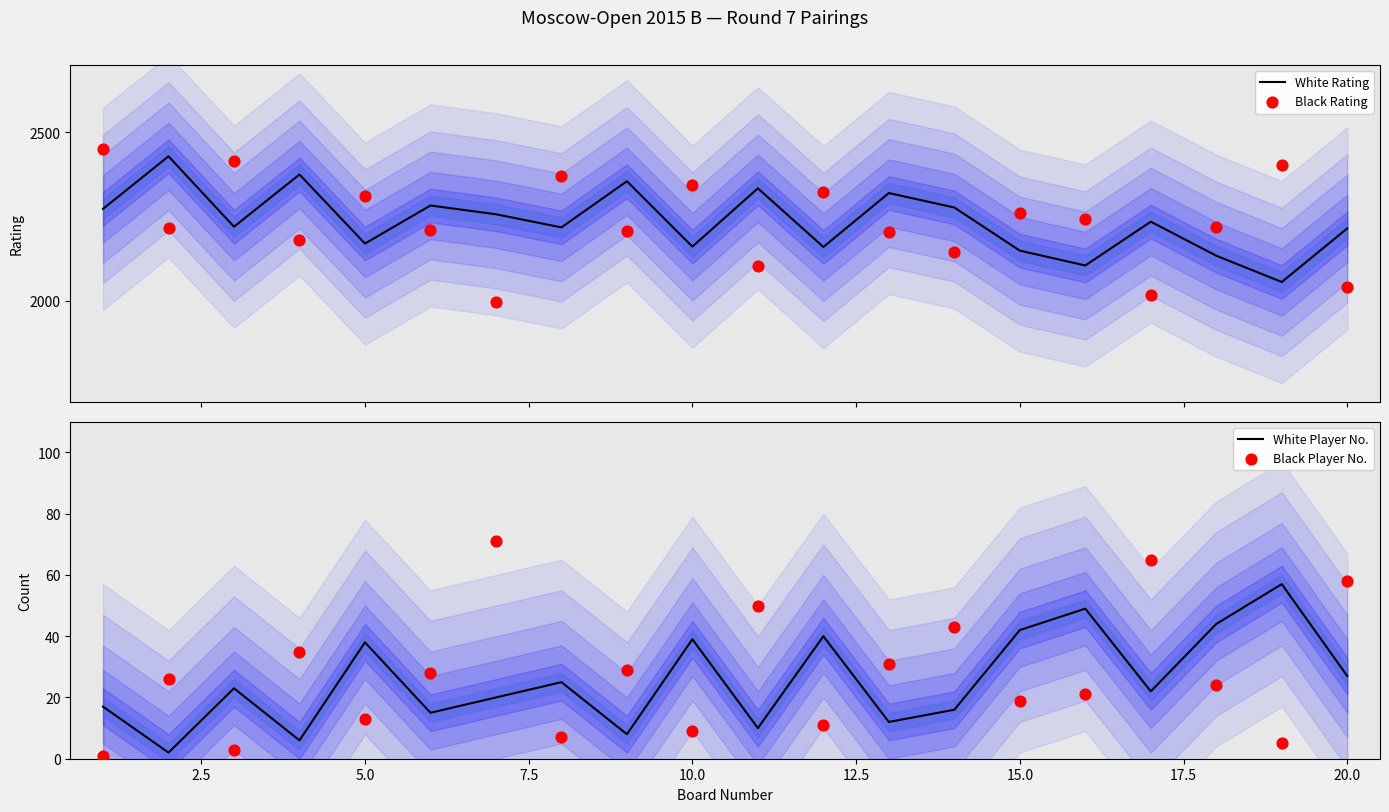

What are all the series names shown in the legend?

White Rating, Black Rating, White Player No., Black Player No.